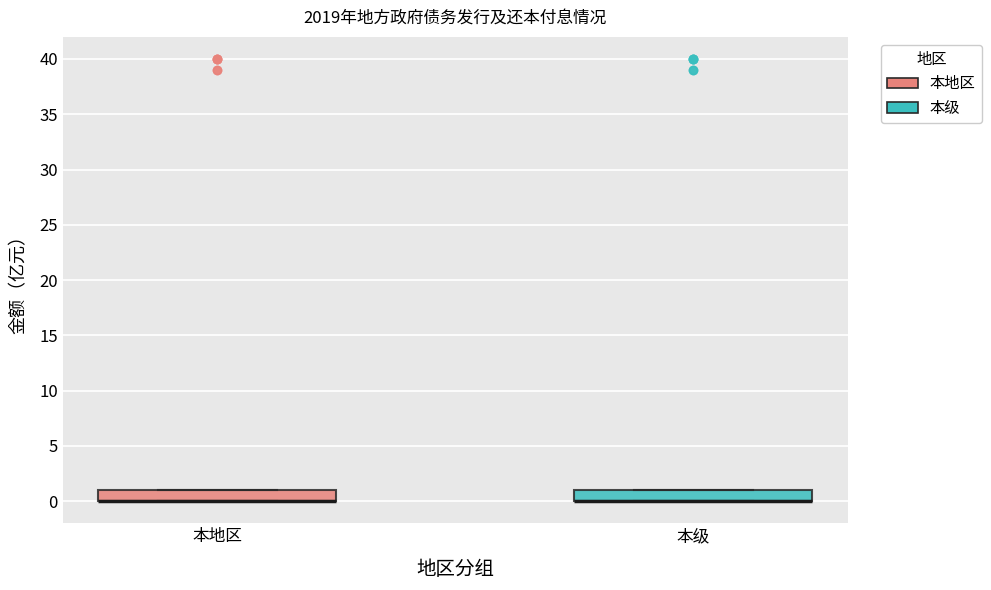

Reading left to right, read every box against the y-axis: the position of its median line, the range the box covers, and the ends of its whiskers. The values are not printed on the chart, so give them approximately, as read against the axis.

本地区: median 0 (drawn on the box's lower edge), box 0 to 1, whiskers 0 to 1
本级: median 0 (drawn on the box's lower edge), box 0 to 1, whiskers 0 to 1